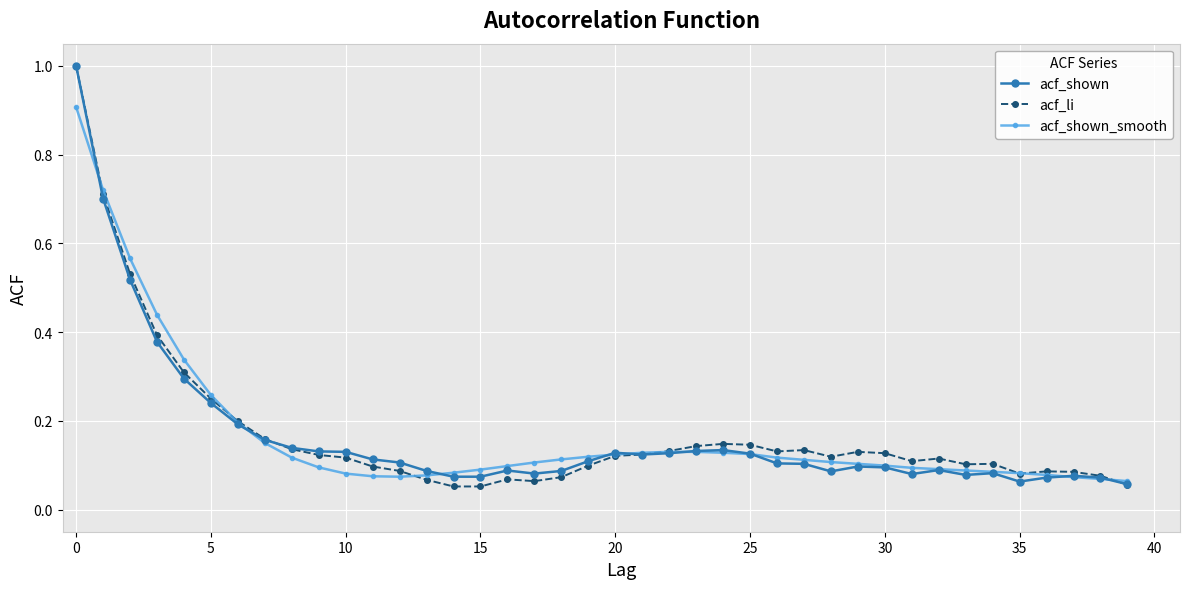

List the series in order of their overall mean, lowest first.

acf_shown, acf_shown_smooth, acf_li